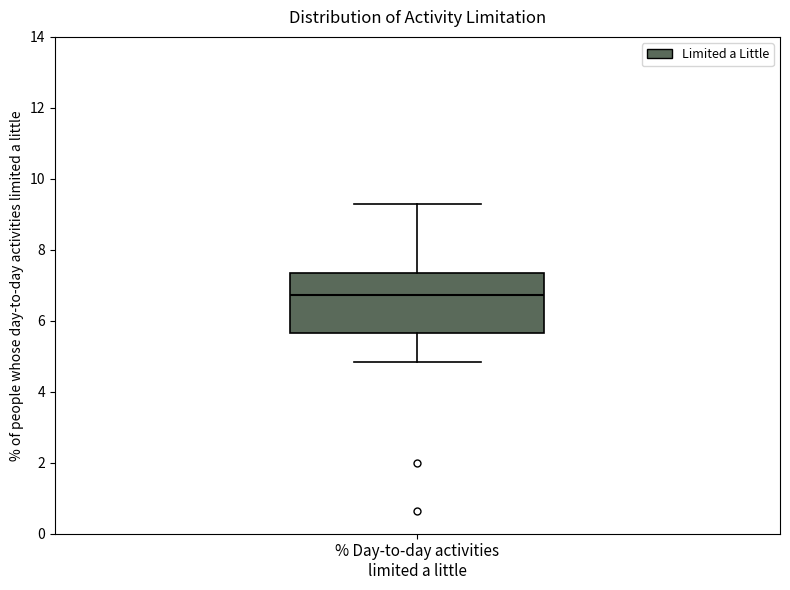

Read this box plot against the y-axis: the position of the median line, the range covered by the box, and the ends of both whiskers. The values are not printed on the chart, so give them approximately, as read against the axis.

median 6.8, box 5.6 to 7.4, whiskers 4.8 to 9.2